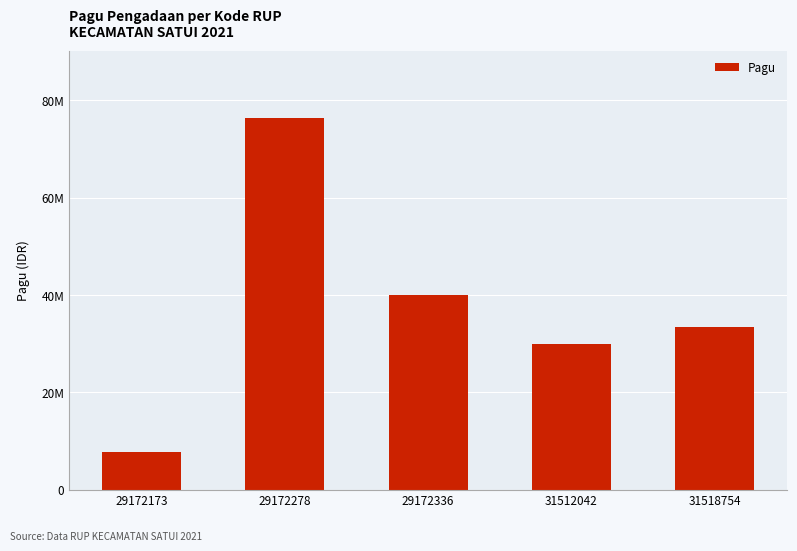

Reading left to right, list all the values displayed in this chart.

7800000	76488000	40000000	30000000	33500000